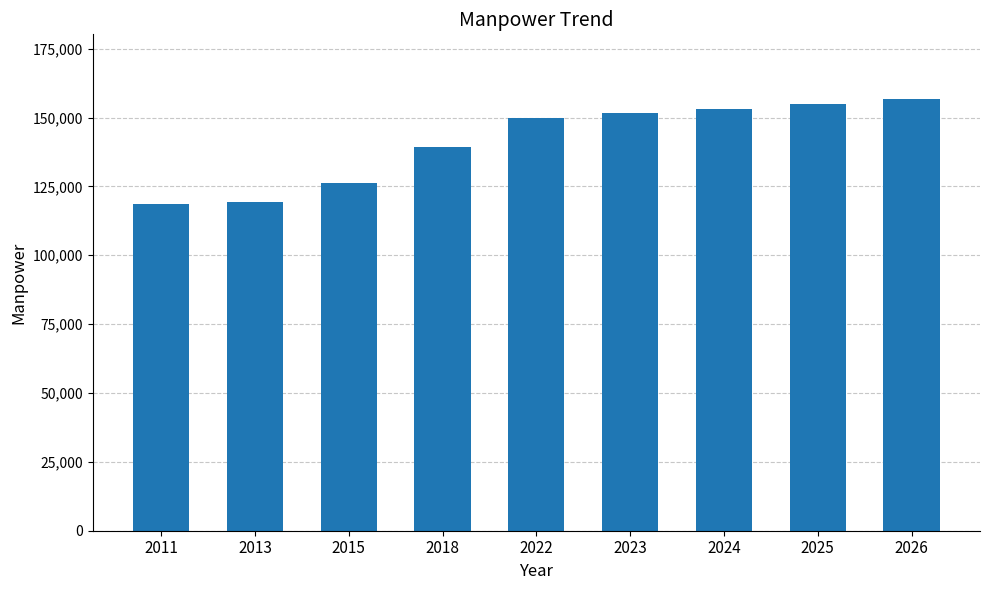

What is the change in value from 2015 to 2024?

+26779